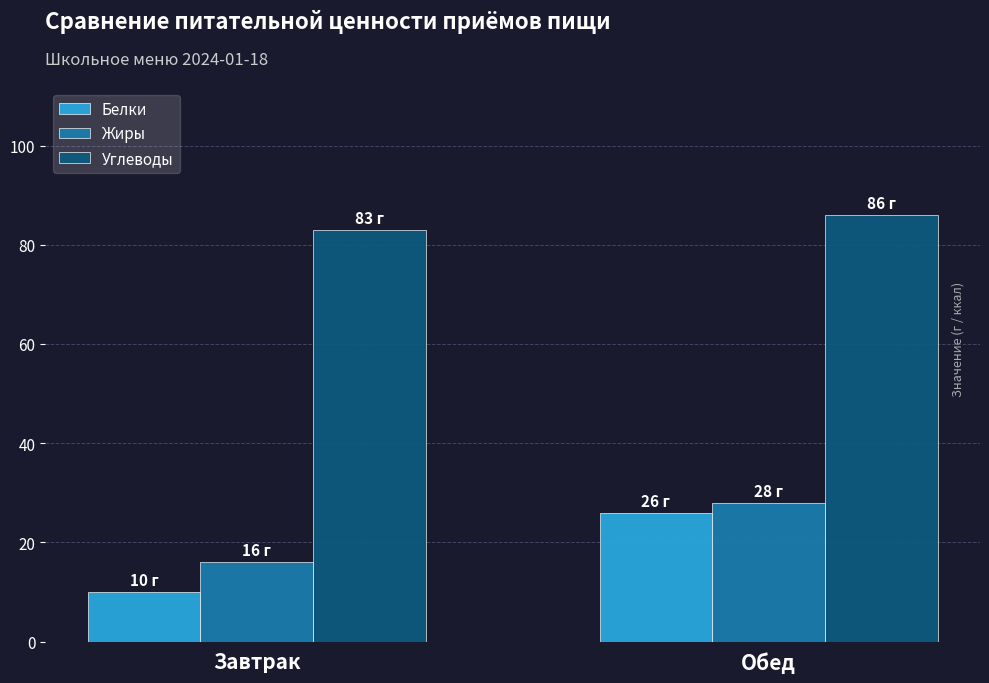

Reading left to right, transcribe all the data shown in this chart.

Белки: Завтрак=10	Обед=26
Жиры: Завтрак=16	Обед=28
Углеводы: Завтрак=83	Обед=86